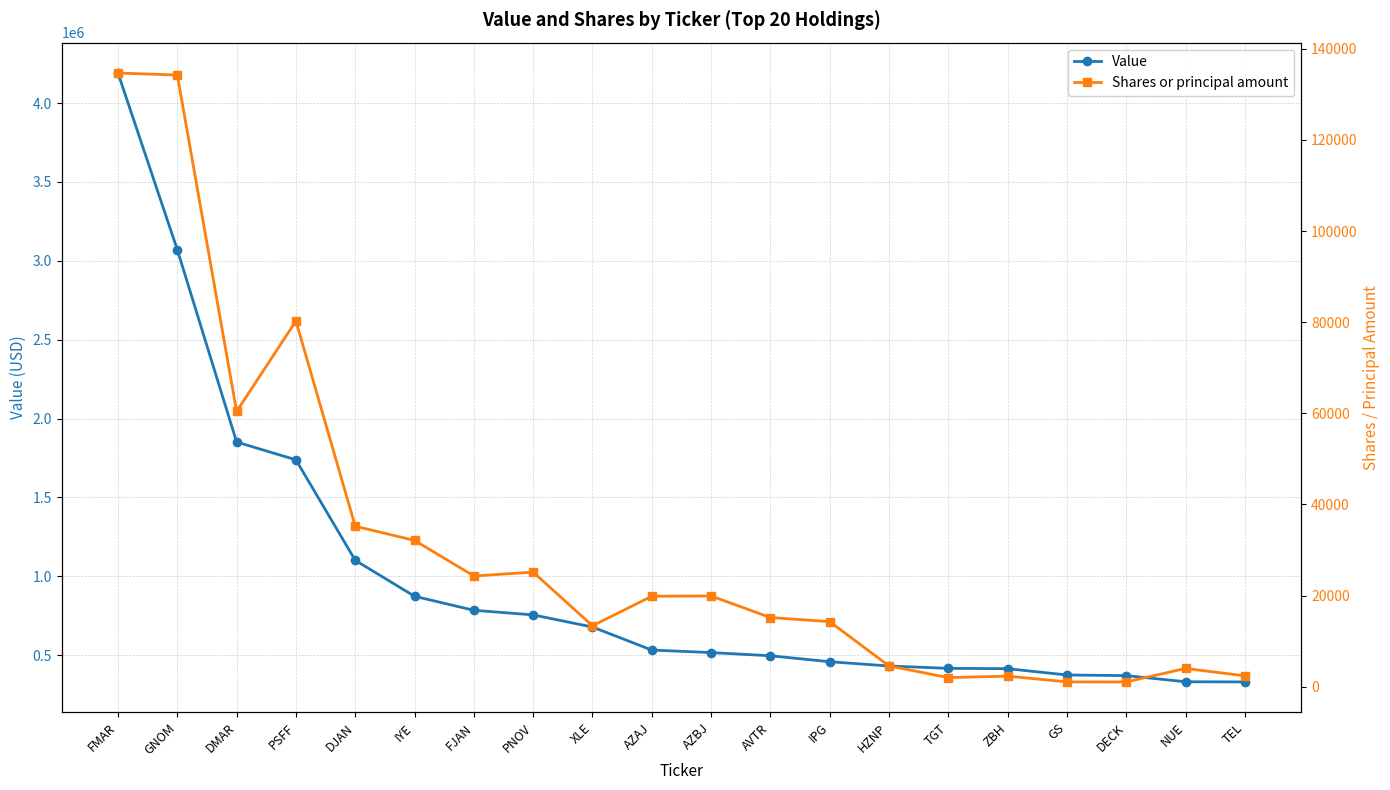

The value of Value at GS is 556357. True or false?

False